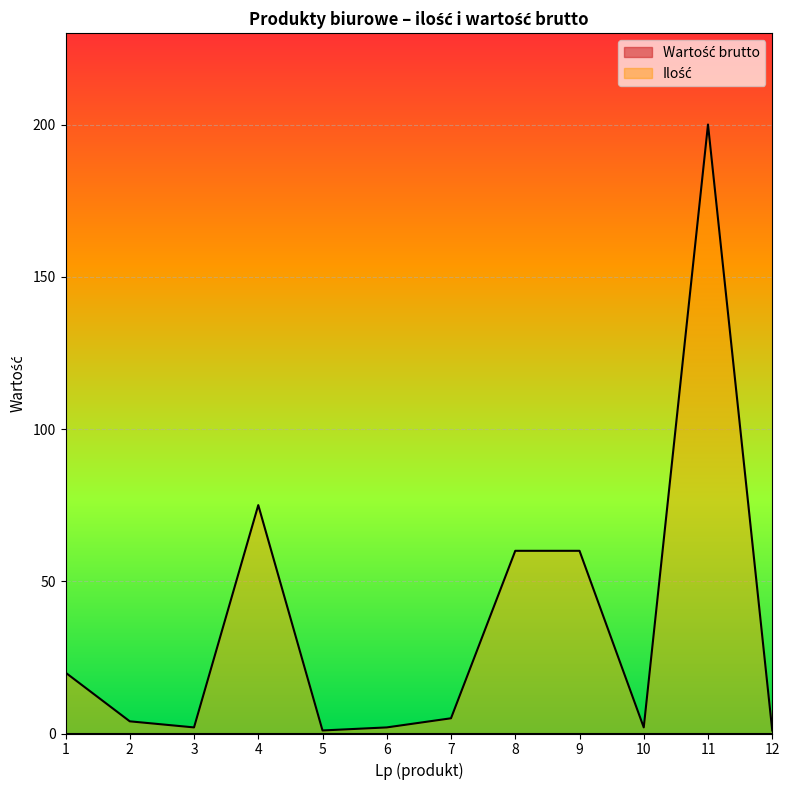

Where is the first local maximum?

4